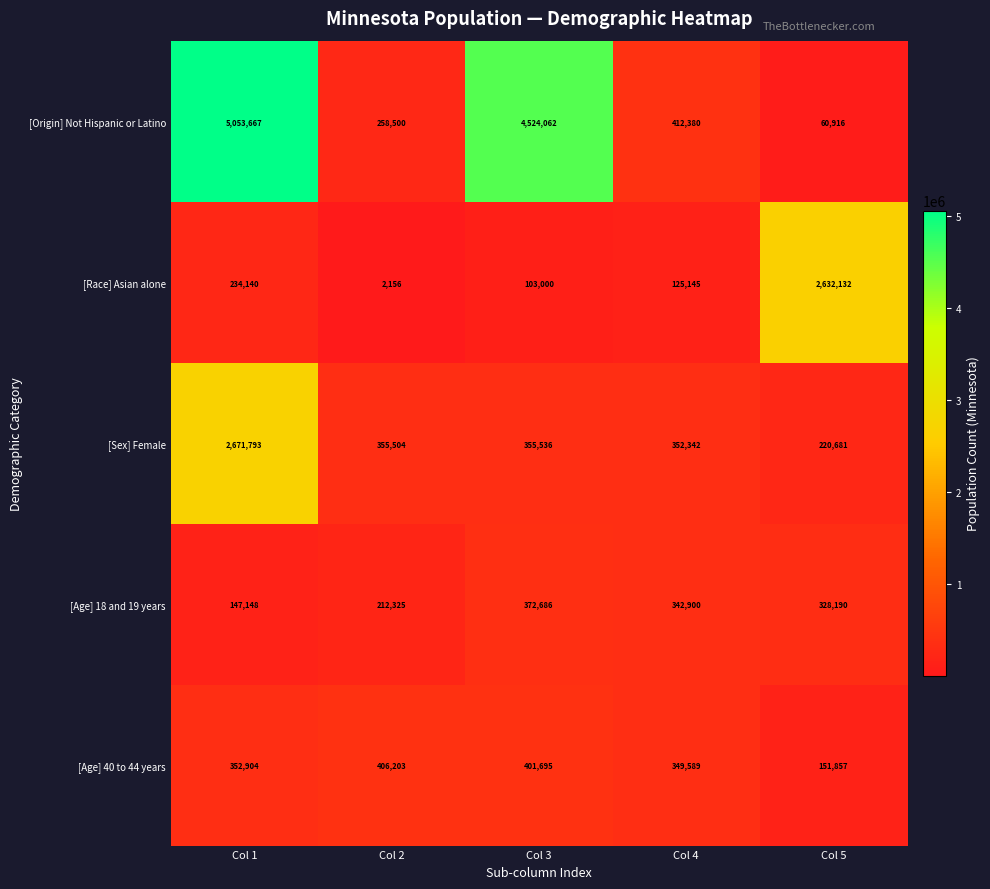

Between Col 3 and Col 5, which series saw the biggest shift?

[Origin] Not Hispanic or Latino